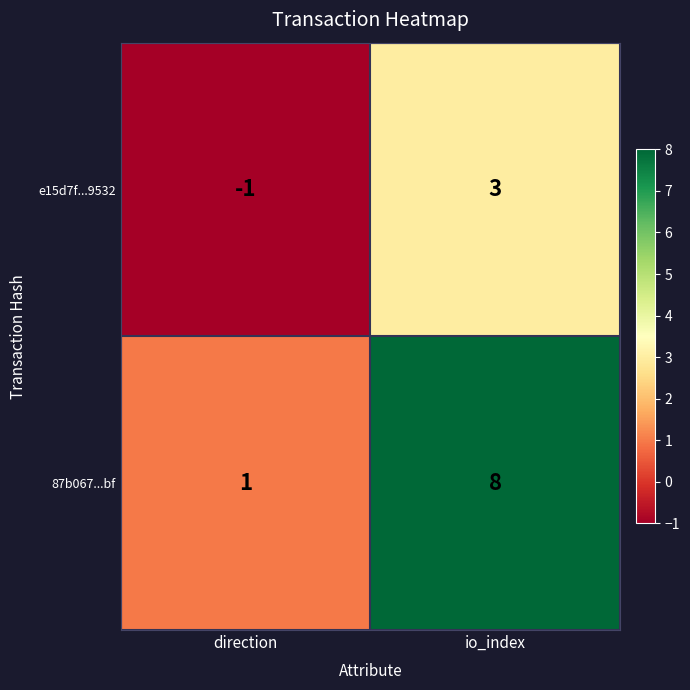

At how many categories does at least one series exceed 5?

1